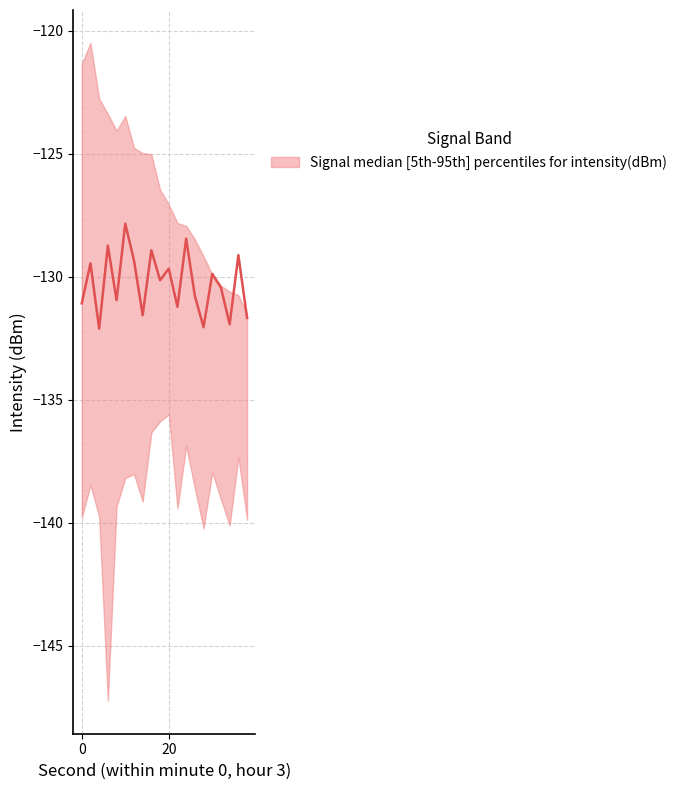

How many lines are shown in the chart?

1